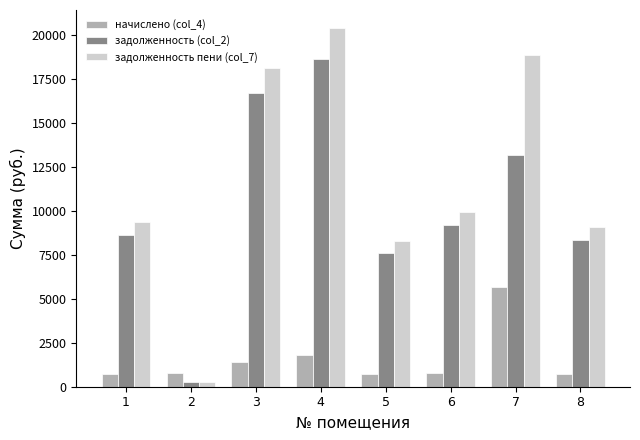

How many values in the начислено (col_4) series are below 772?

3